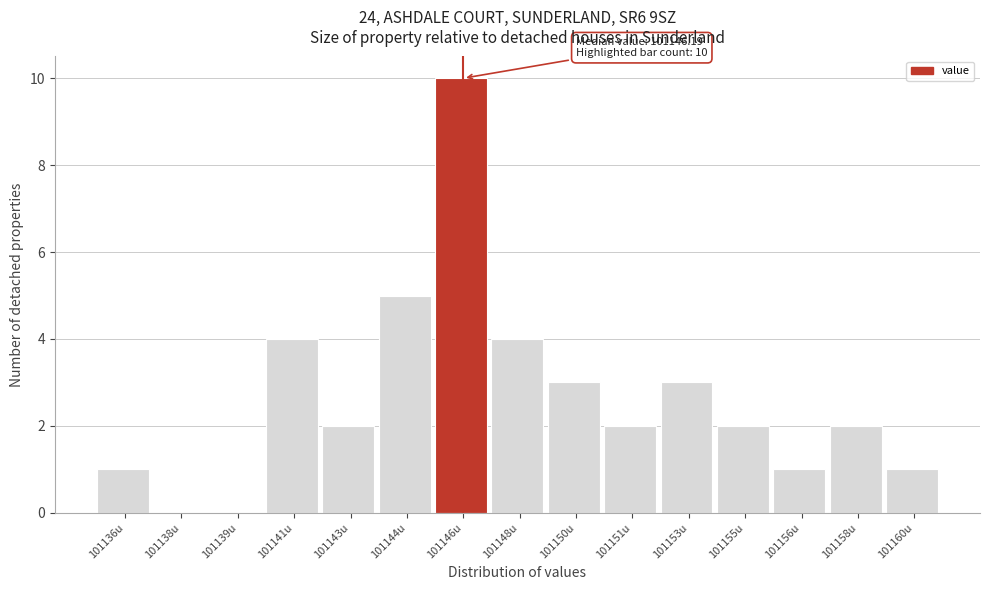

Reading left to right, extract all data points from this chart.

101136u=1	101138u=0	101139u=0	101141u=4	101143u=2	101144u=5	101146u=10	101148u=4	101150u=3	101151u=2	101153u=3	101155u=2	101156u=1	101158u=2	101160u=1